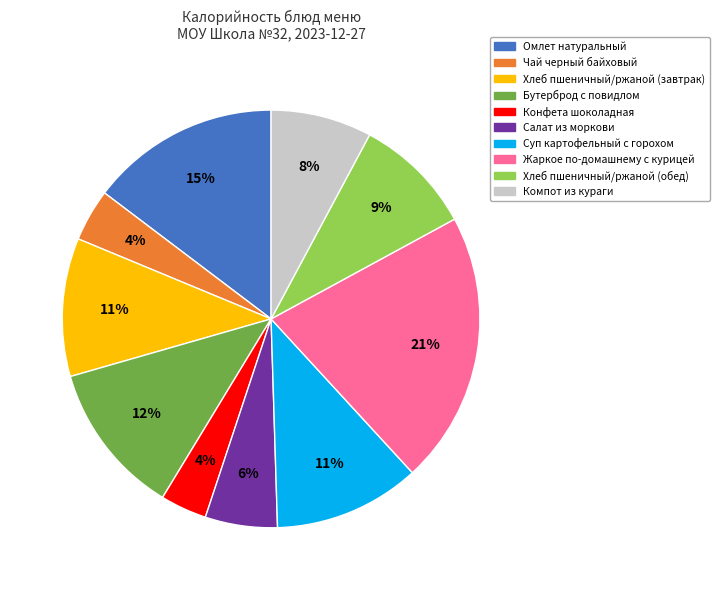

To the nearest percent, what is the difference between the Хлеб пшеничный/ржаной (завтрак) and Бутерброд с повидлом slice percentages?

1%